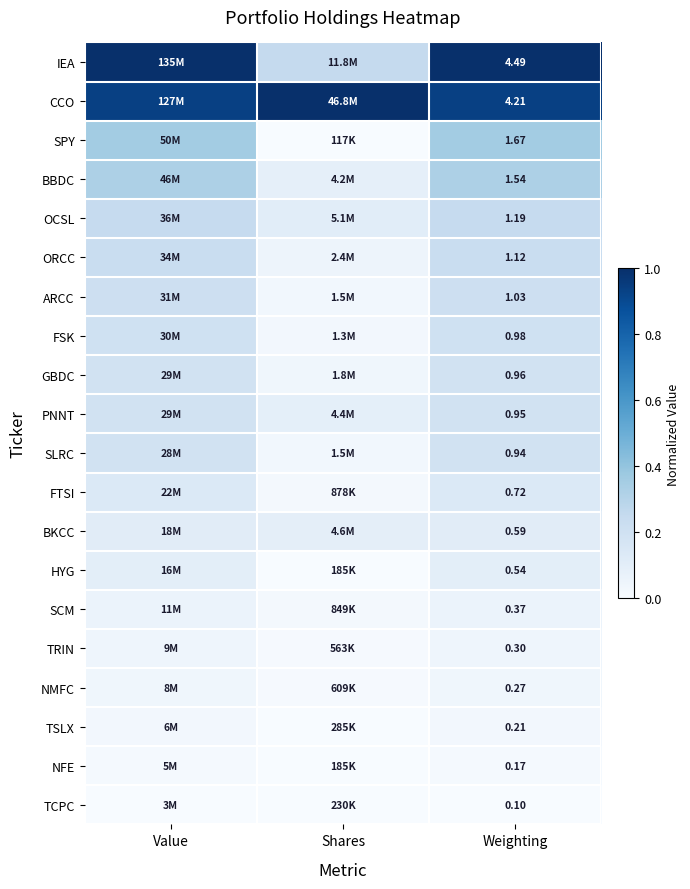

Rank the series at Weighting from lowest to highest value.

TCPC, NFE, TSLX, NMFC, TRIN, SCM, HYG, BKCC, FTSI, SLRC, PNNT, GBDC, FSK, ARCC, ORCC, OCSL, BBDC, SPY, CCO, IEA